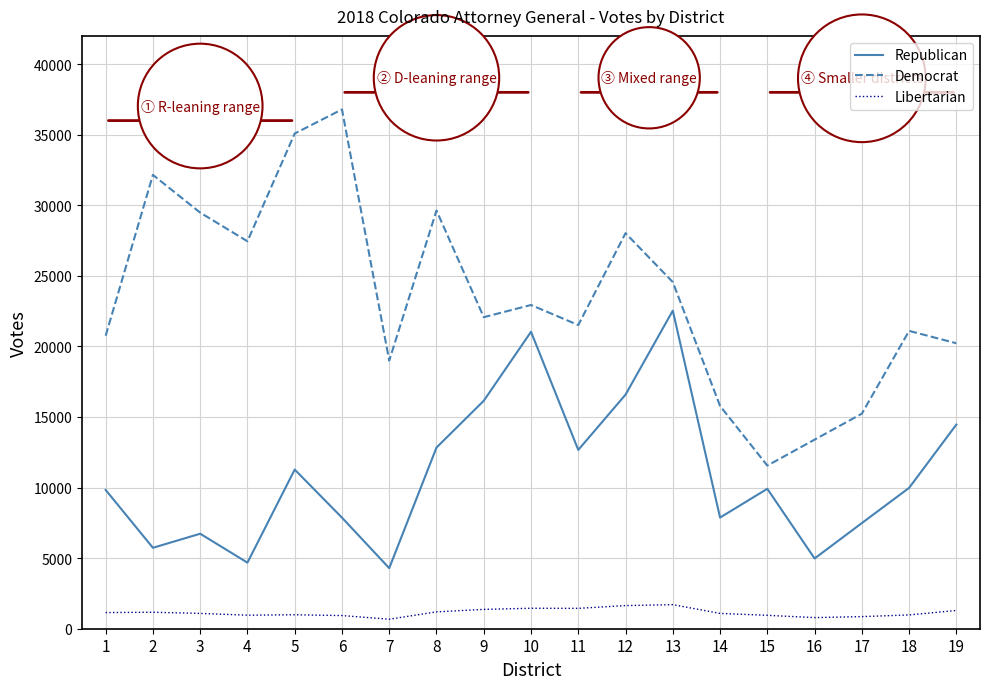

What is the difference between the maximum and minimum values in the Republican series?

18244